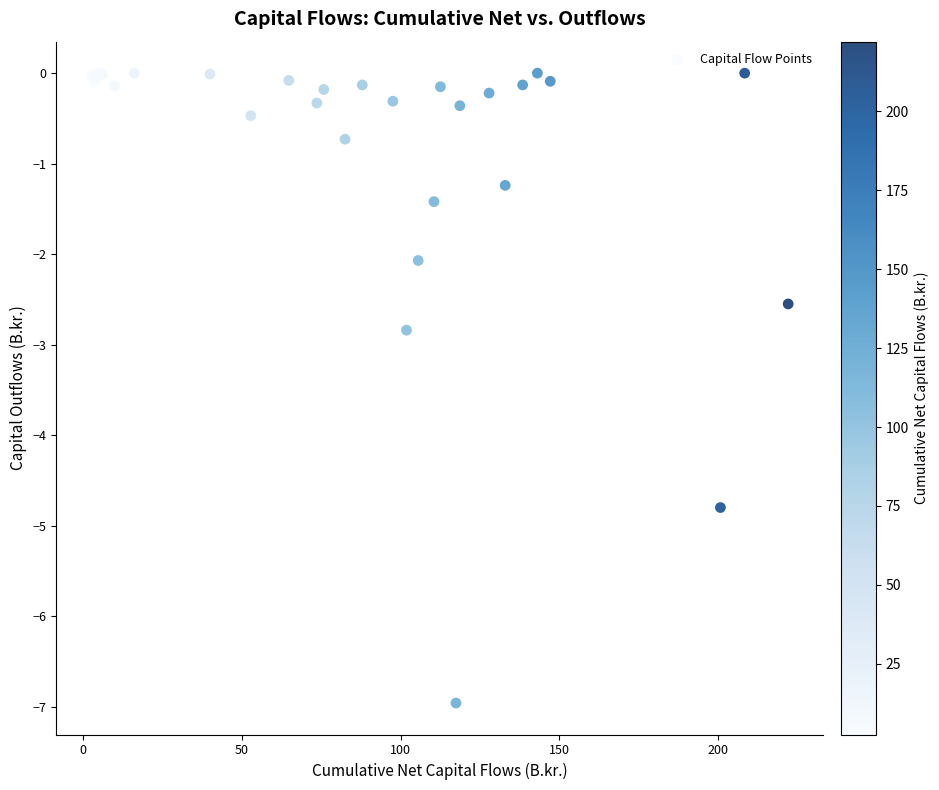

What Y value in the scatter plot is closest to -3?

-2.8